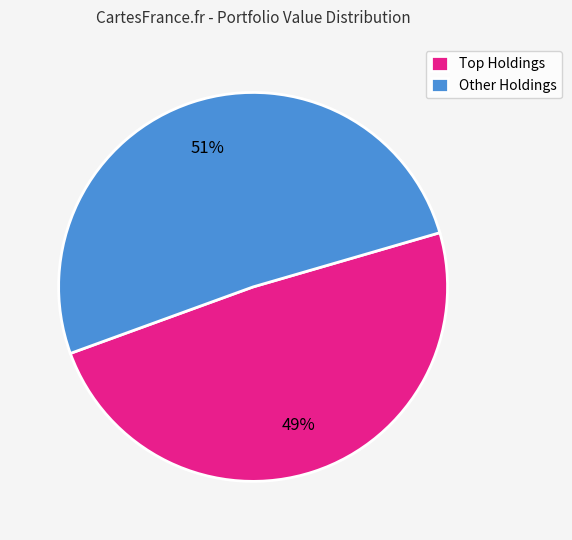

What is the smallest slice in the pie chart?

Top Holdings